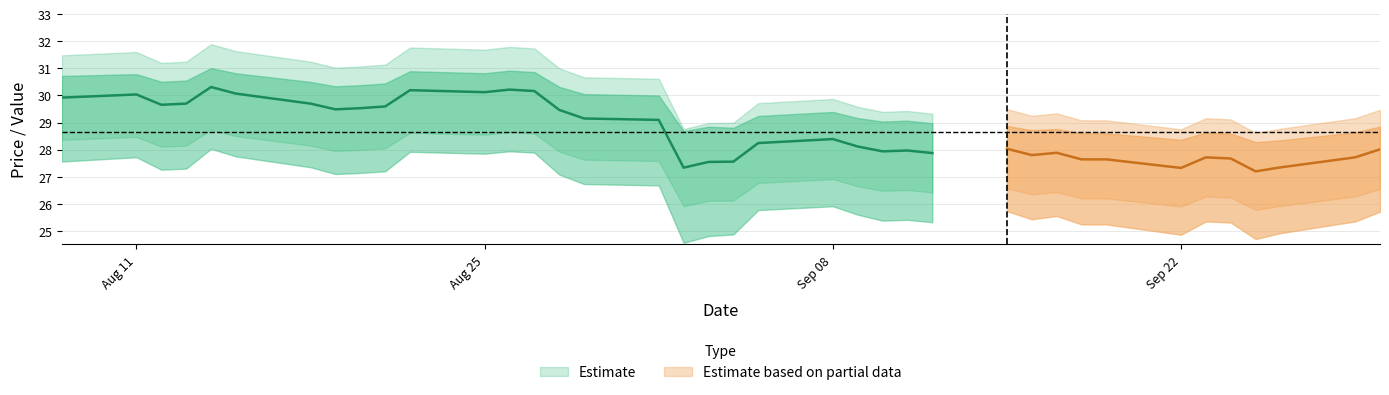

What is the sum of all Reset threshold values?

1146.1